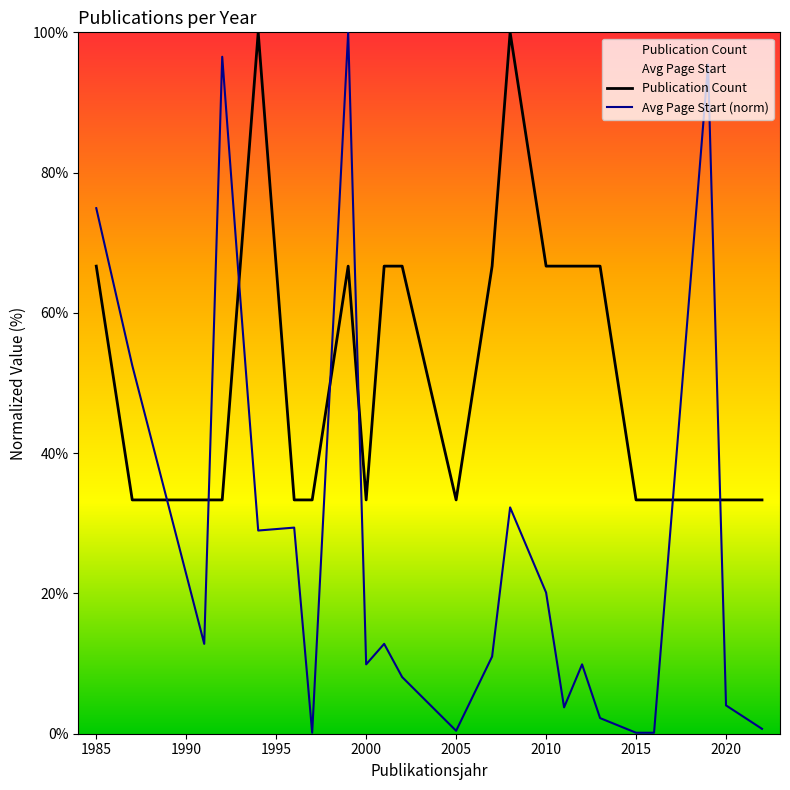

Which series has the largest total across all categories?

Publication Count